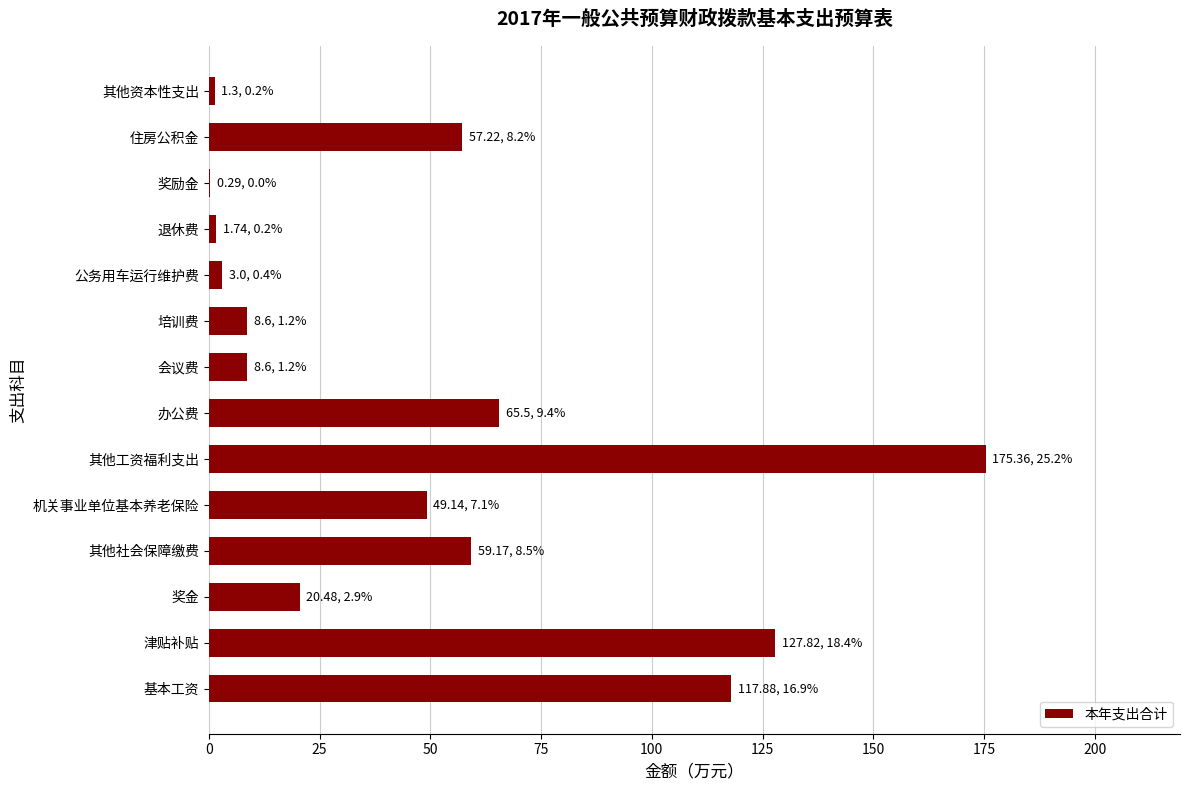

Which has a higher value, 培训费 or 办公费?

办公费